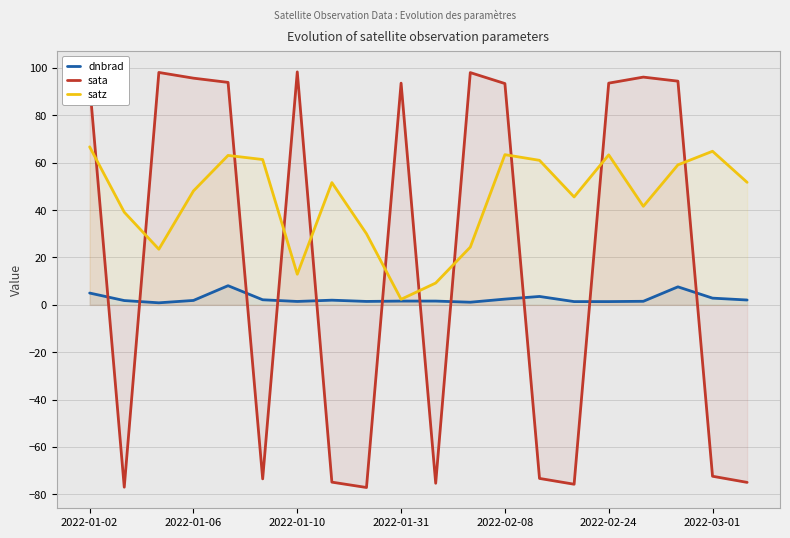

List the series in order of their peak value, lowest first.

dnbrad, satz, sata